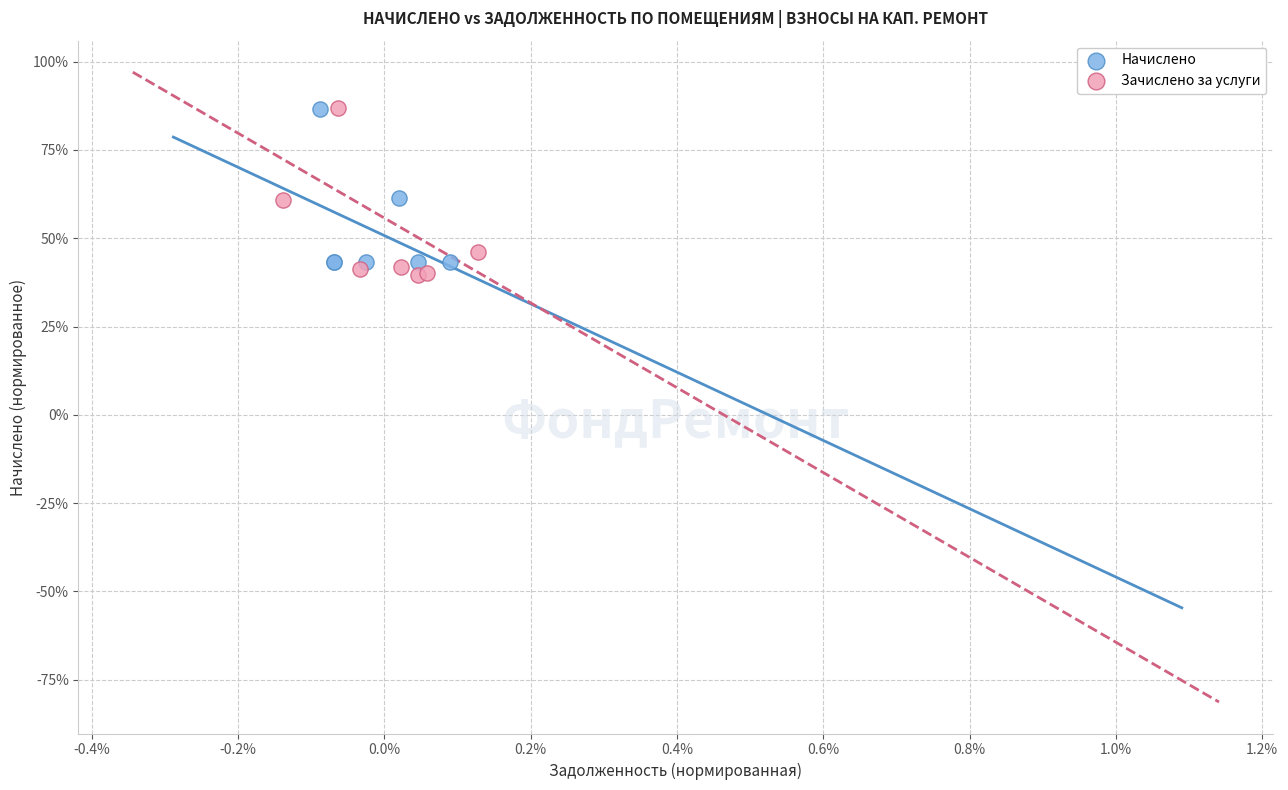

What are all the series names shown in the legend?

Начислено, Зачислено за услуги